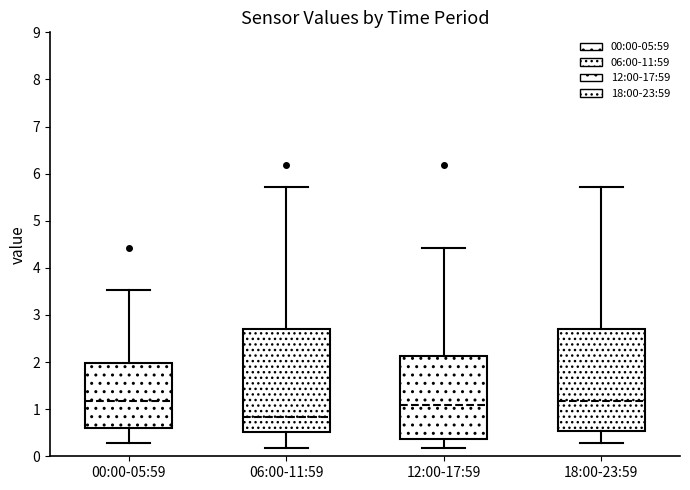

Where does the median line of the box for 00:00-05:59 sit on the y-axis? The values are not printed on the chart, so give them approximately, as read against the axis.

1.2